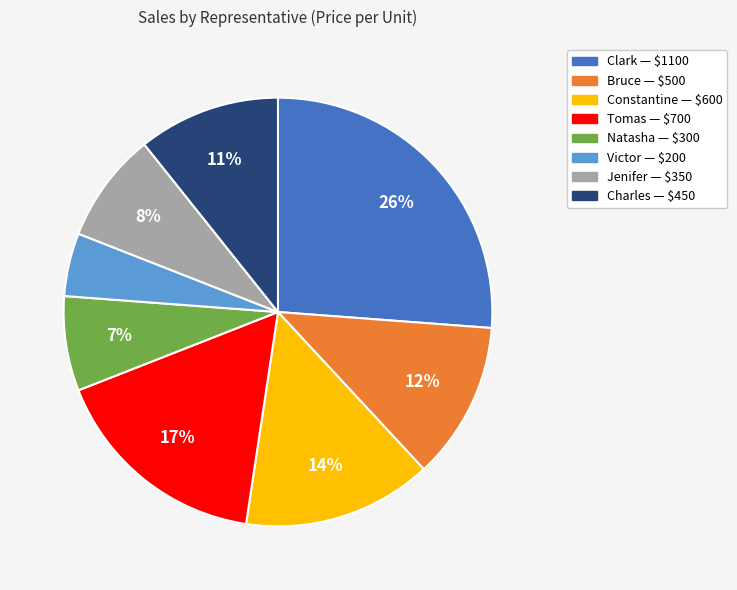

How many slices are in this pie chart?

8